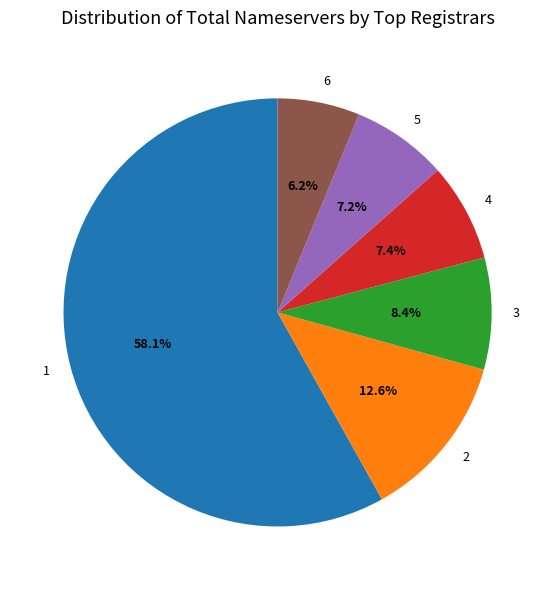

Is there any slice that represents more than half of the pie?

Yes